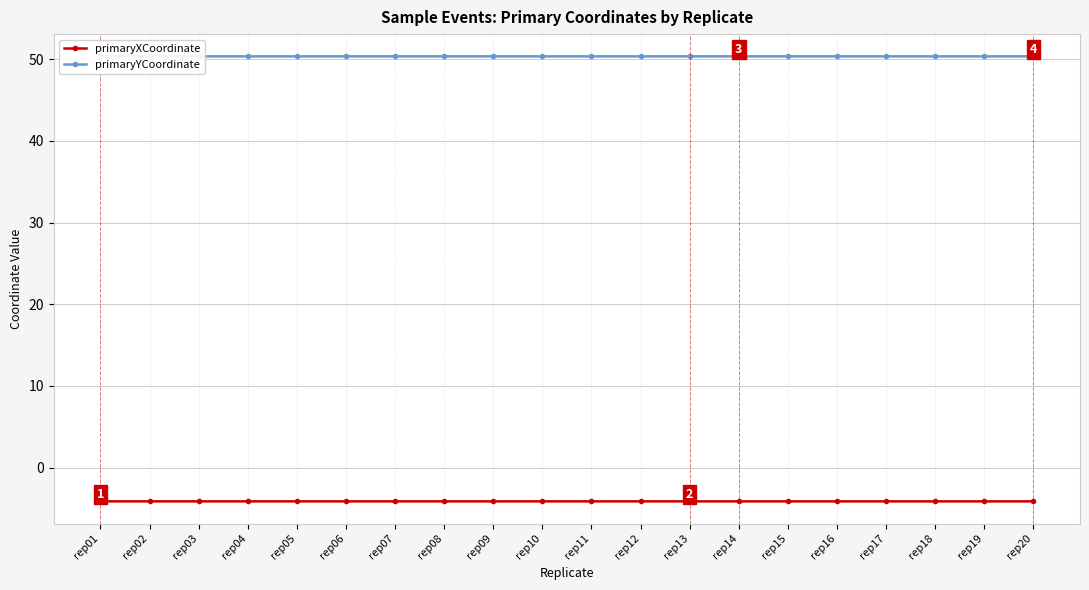

What is the value of the primaryXCoordinate point at the 16th from the left?

-4.1